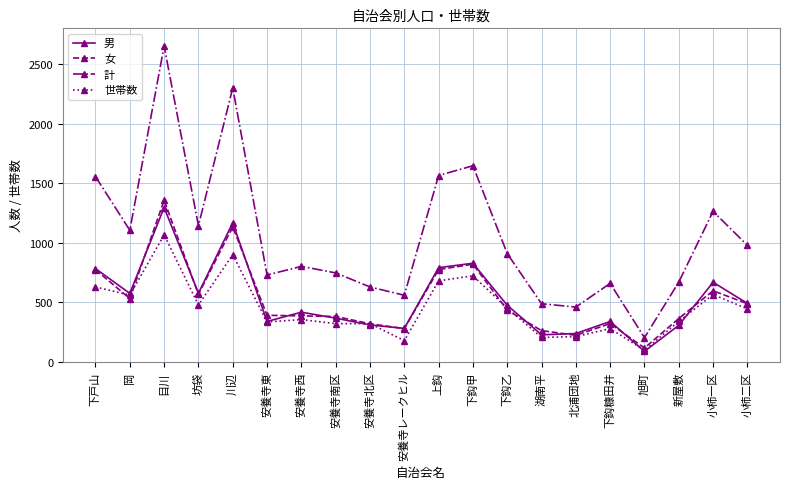

Which series has the widest spread of values?

計